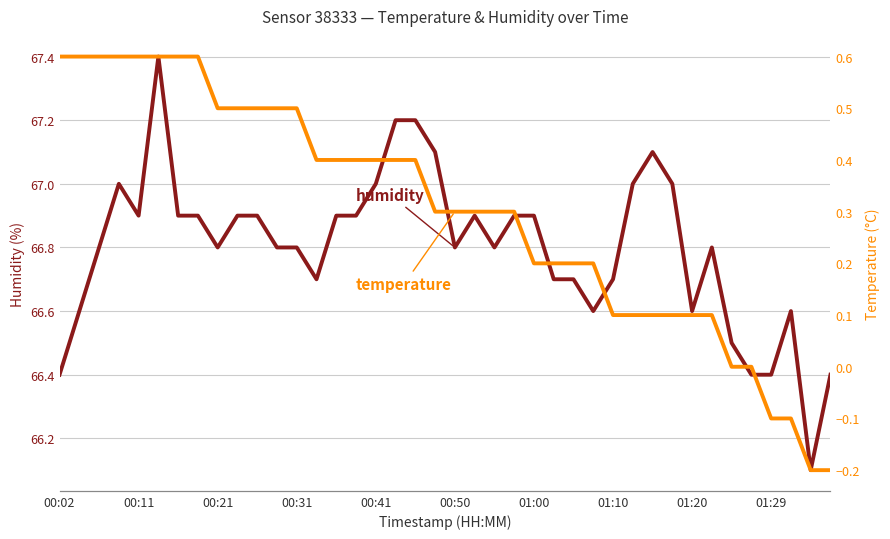

What is the maximum value for humidity?

67.4